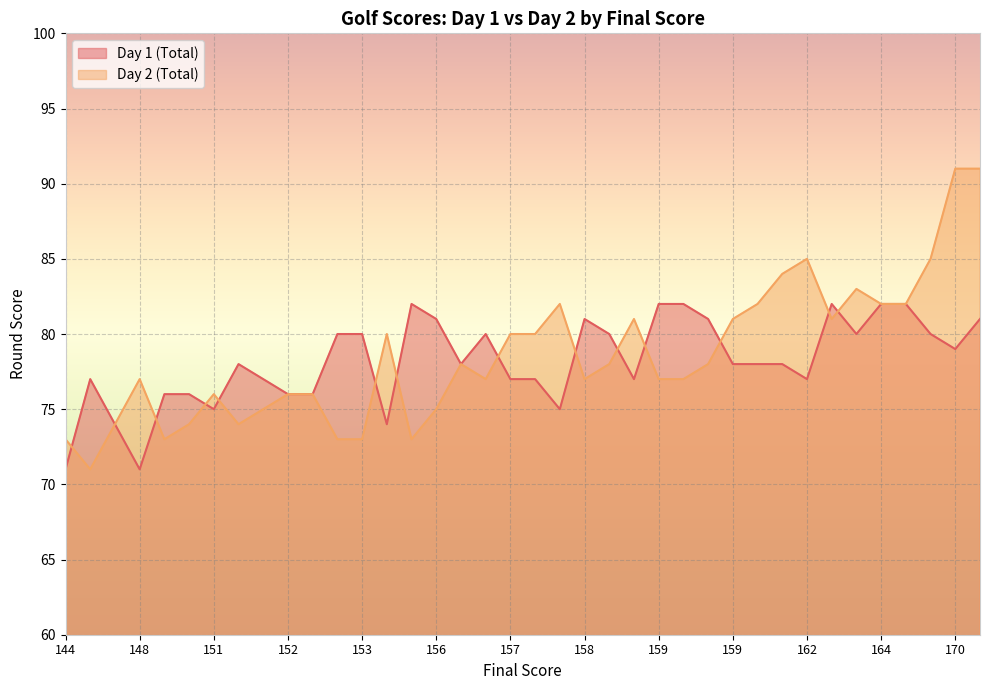

Reading left to right, transcribe all the data shown in this chart.

Day 1 (Total): 71	77	74	71	76	76	75	78	77	76	76	80	80	74	82	81	78	80	77	77	75	81	80	77	82	82	81	78	78	78	77	82	80	82	82	80	79	81
Day 2 (Total): 73	71	74	77	73	74	76	74	75	76	76	73	73	80	73	75	78	77	80	80	82	77	78	81	77	77	78	81	82	84	85	81	83	82	82	85	91	91